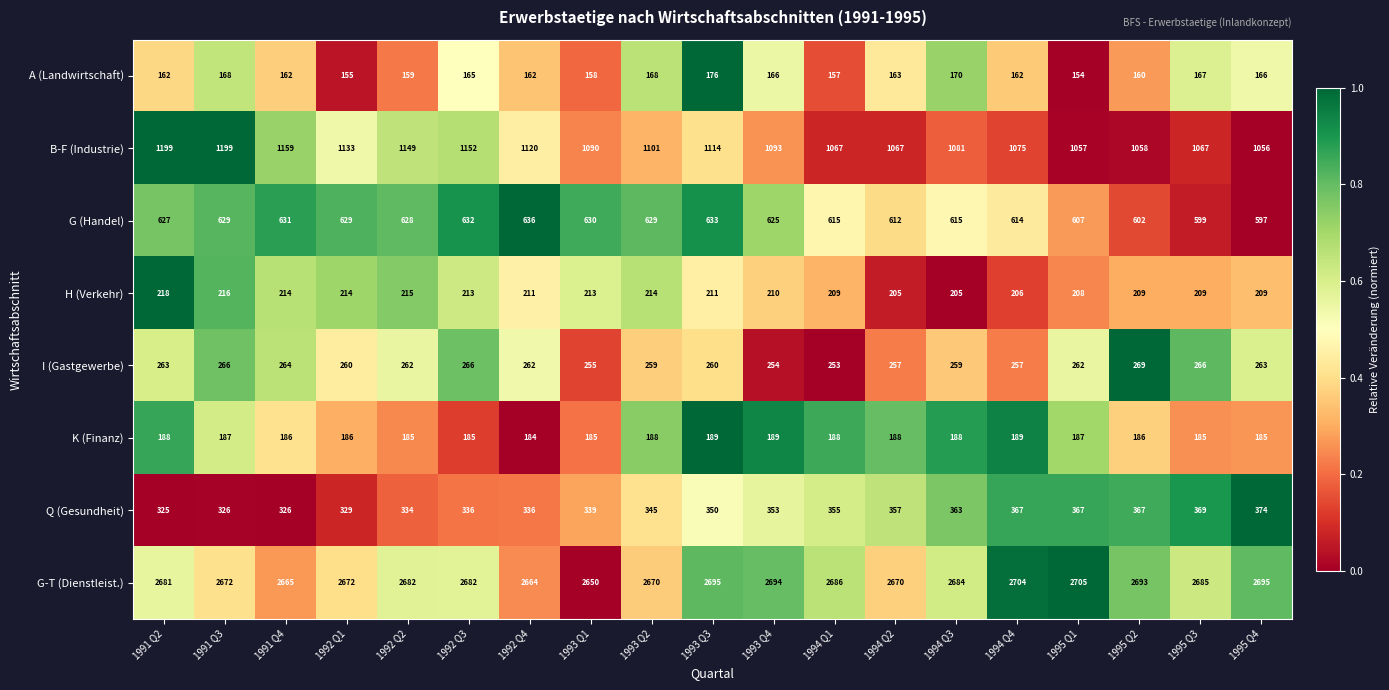

What is the highest value of the I (Gastgewerbe) series?

269